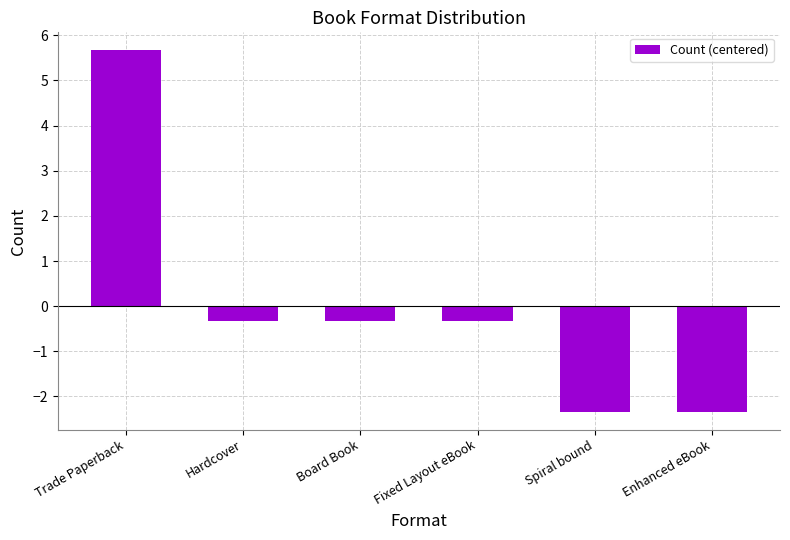

How many positive values are there?

1